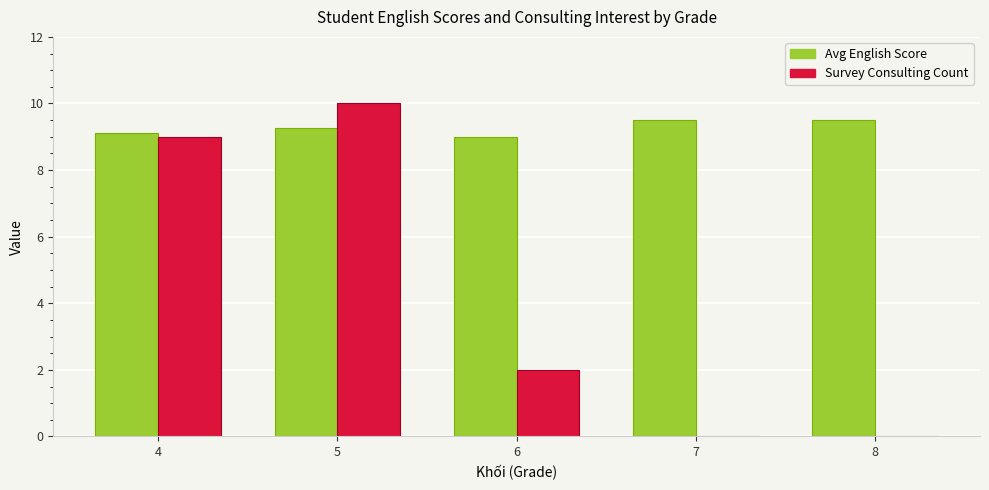

Which series changed the most between 4 and 6?

Survey Consulting Count